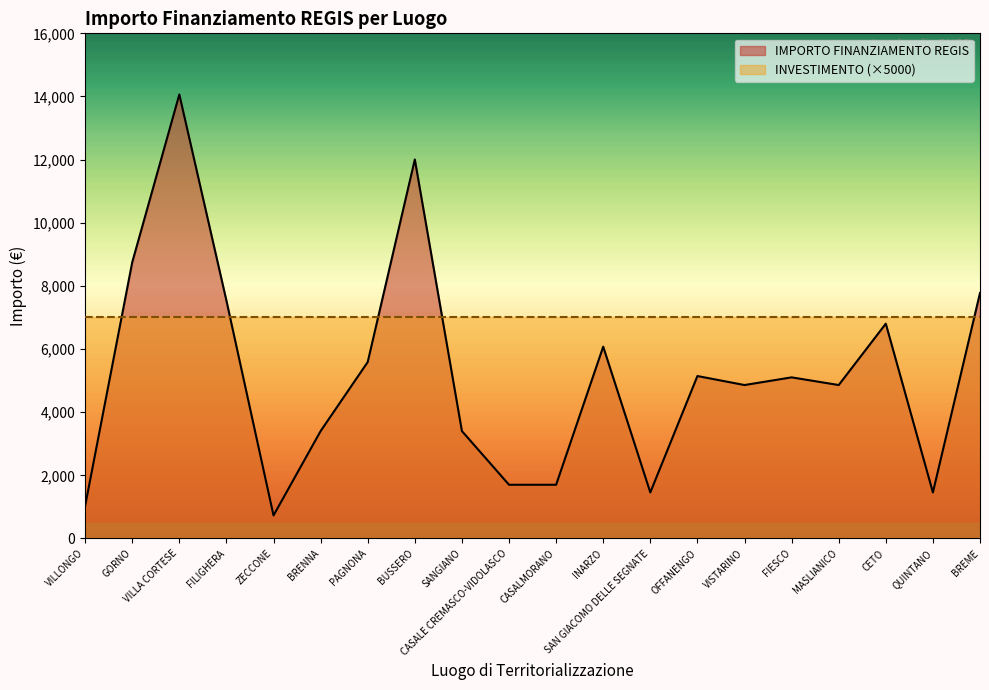

Is it true that the value at FIESCO is 2259?

False